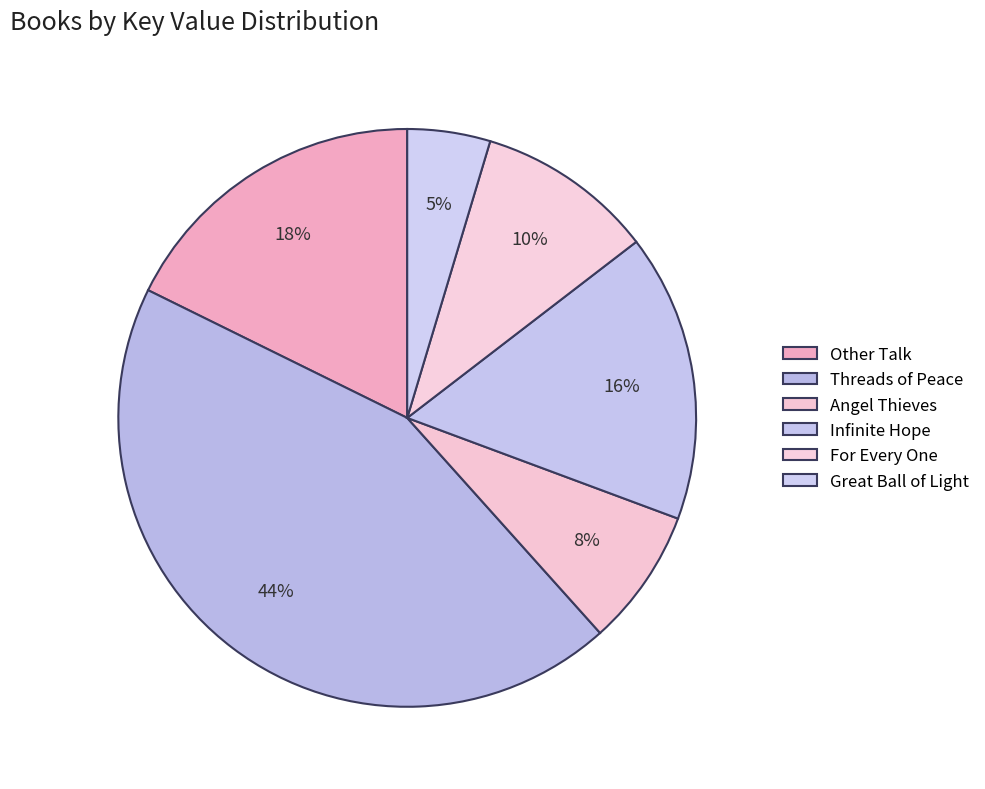

Combined, what portion of the pie is Other Talk and Infinite Hope?

33.8%